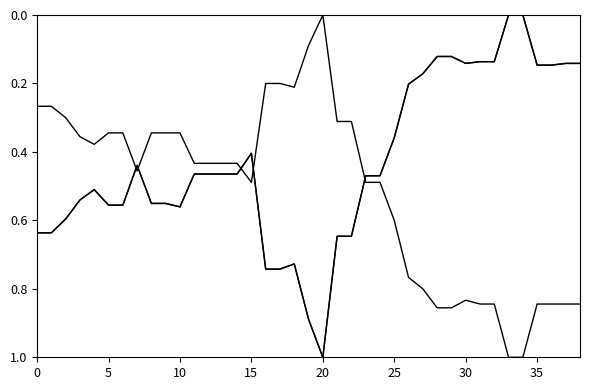

Does the chart display data point markers on the line(s)?

No